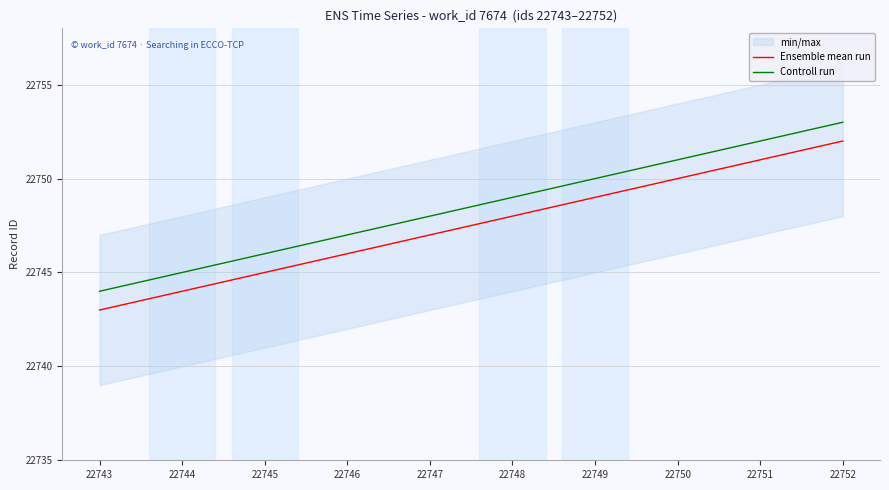

Count the Controll run values in the range 22746 to 22751.

6